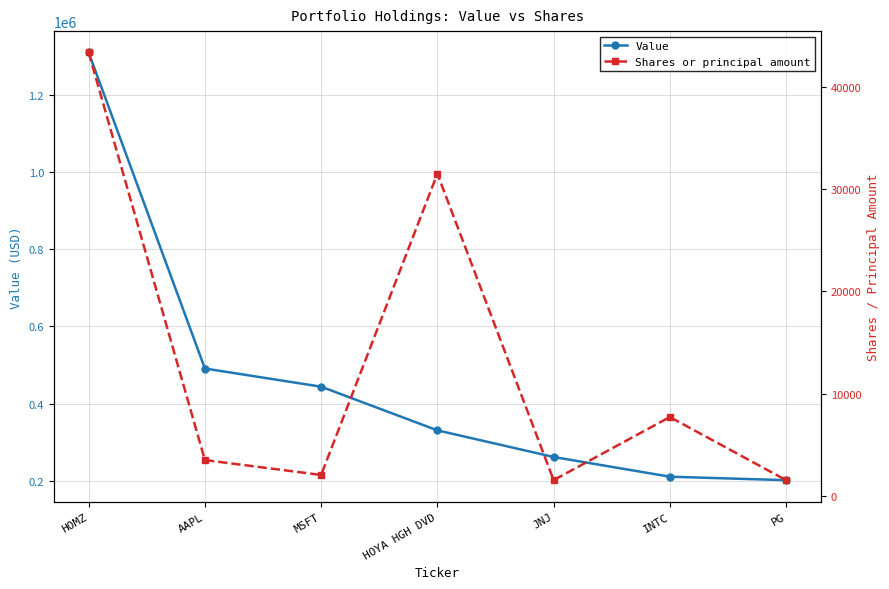

Rank the categories by Shares or principal amount value from highest to lowest.

HOMZ, HOYA HGH DVD, INTC, AAPL, MSFT, JNJ, PG